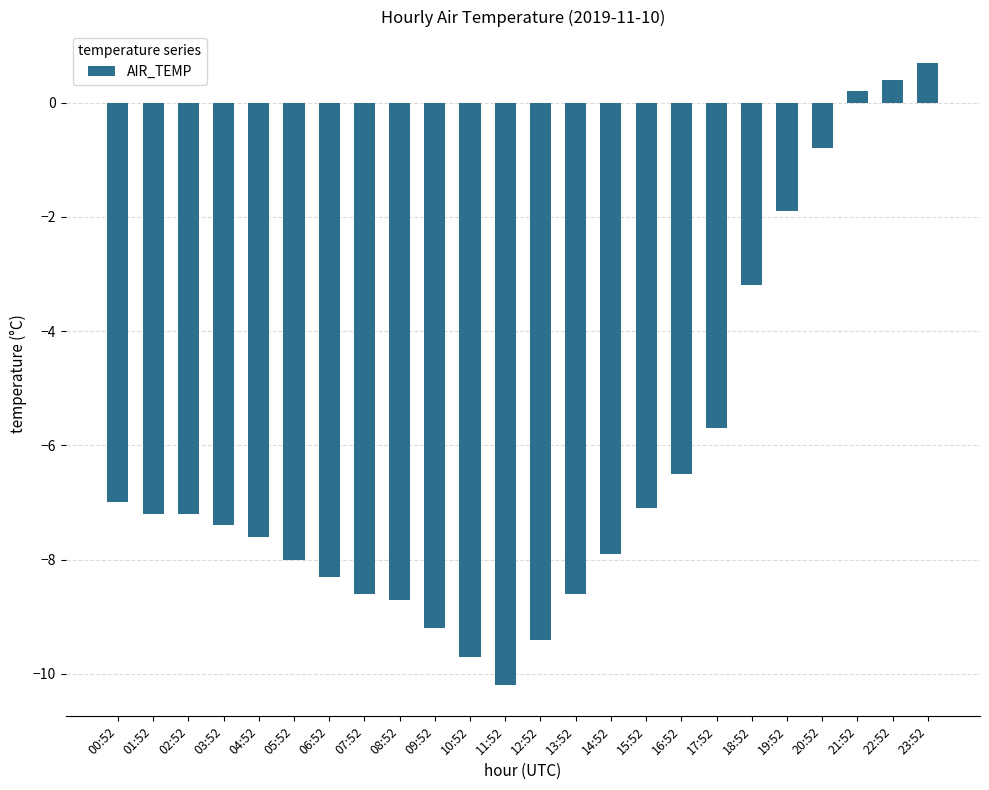

Does the chart contain any negative values?

Yes